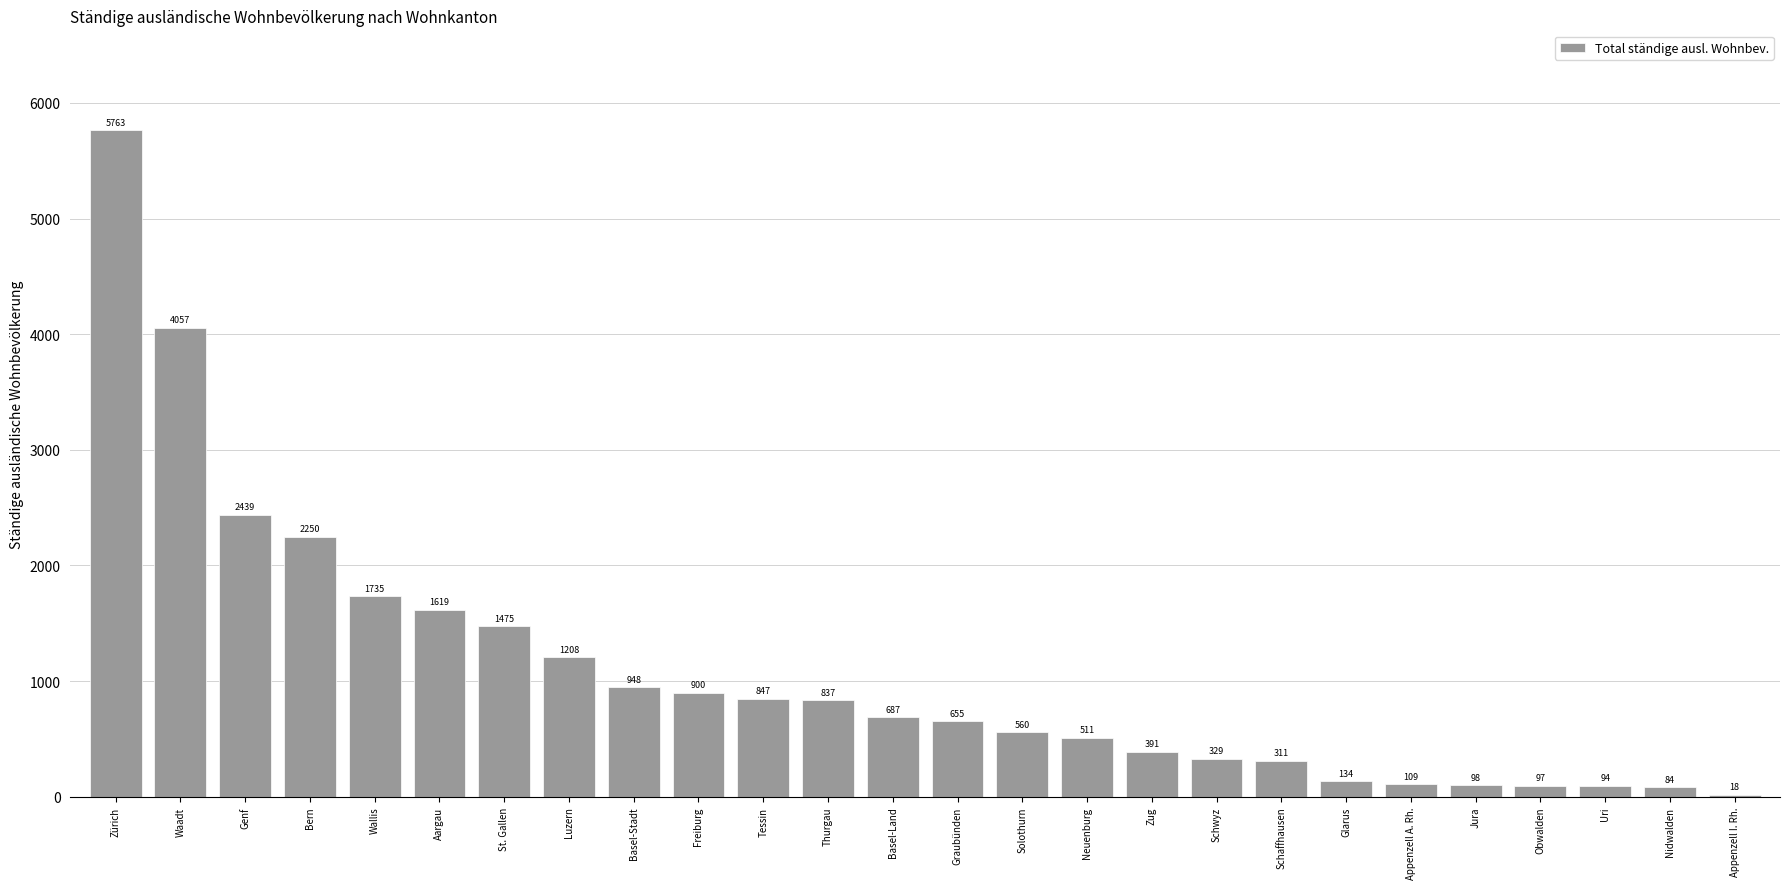

Is it true that the value at Luzern is 1208?

True